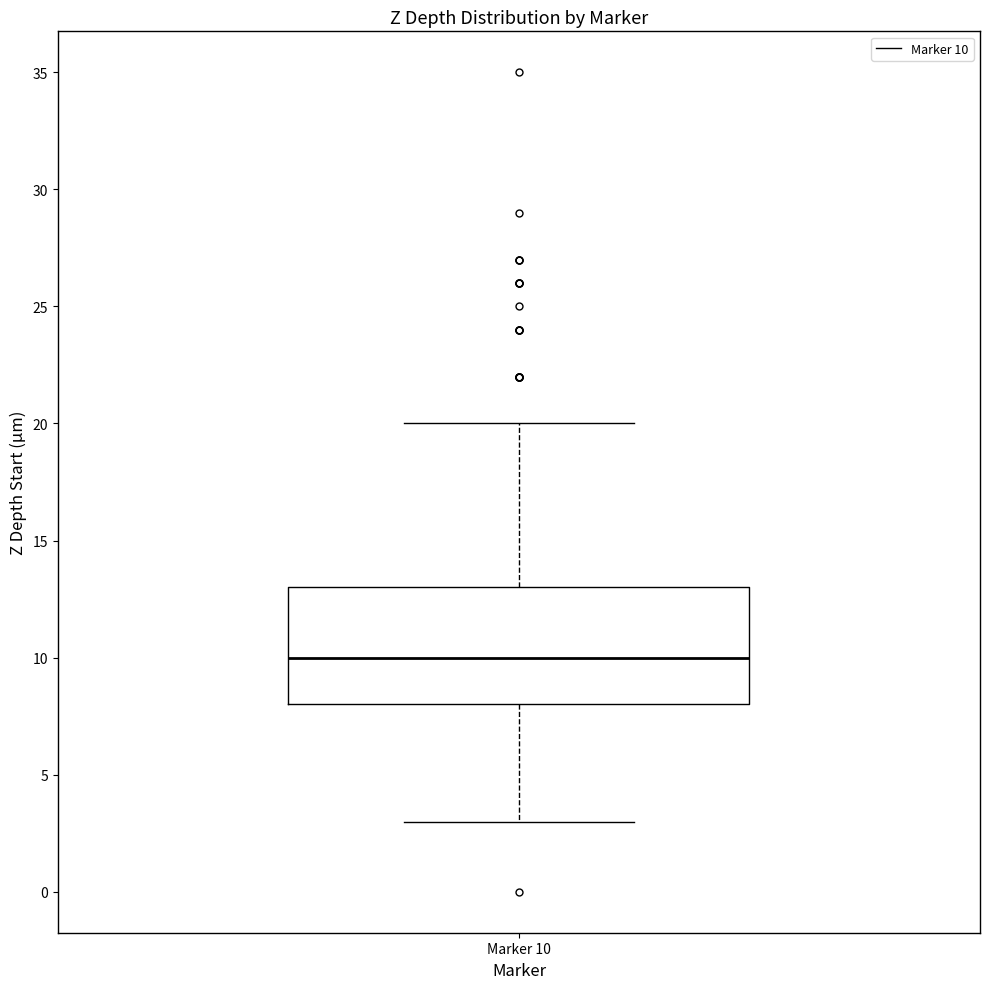

Transcribe this box plot: give where the median line is, the range the box spans, and where the two whiskers end, as read against the y-axis. The values are not printed on the chart, so give them approximately, as read against the axis.

median 10, box 8 to 13, whiskers 3 to 20